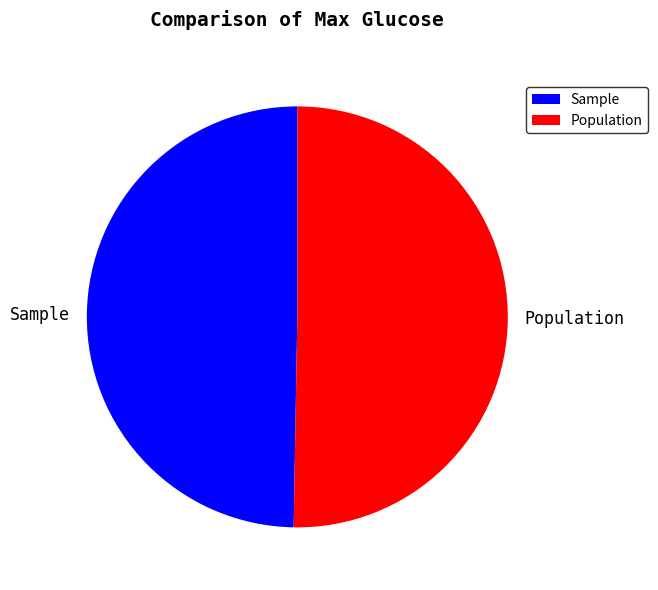

Rank the categories by value from highest to lowest.

Population, Sample